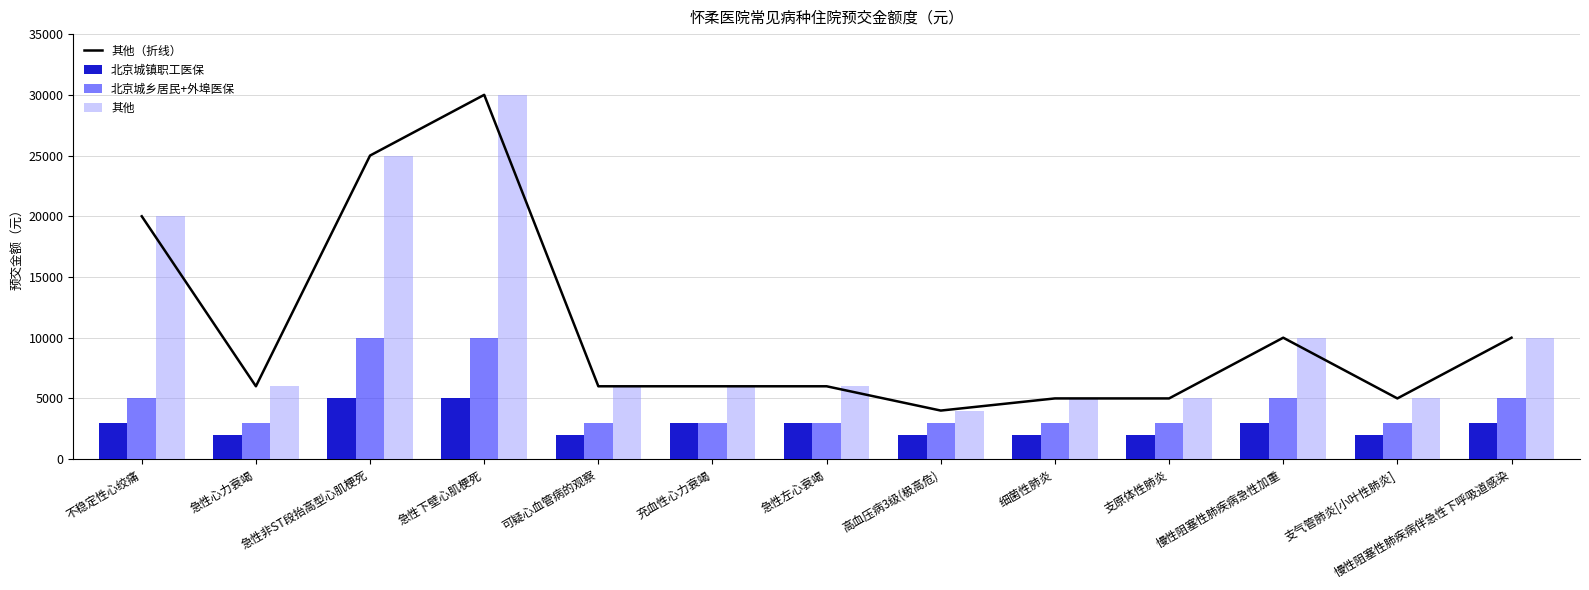

Count the number of categories in the chart.

13